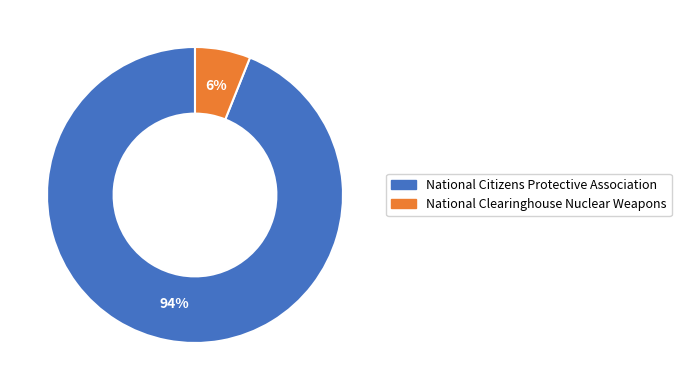

Combined, do National Citizens Protective Association and National Clearinghouse Nuclear Weapons account for over 50%?

Yes